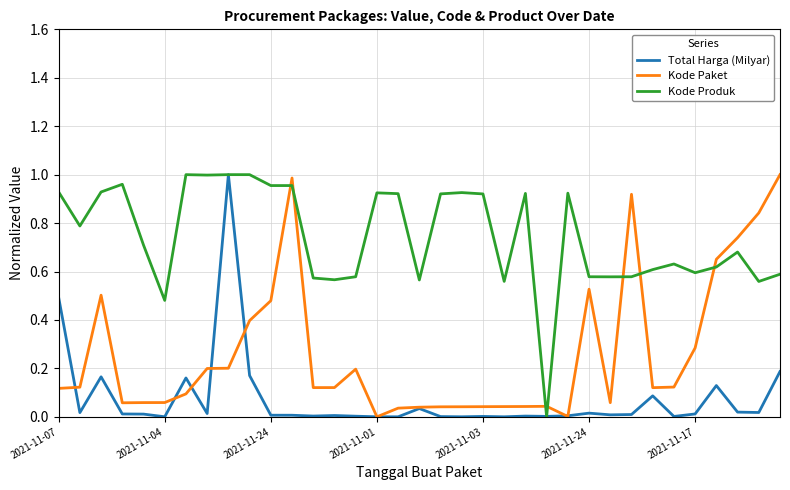

Rank the series by their average value, from lowest to highest.

Total Harga (Milyar), Kode Paket, Kode Produk